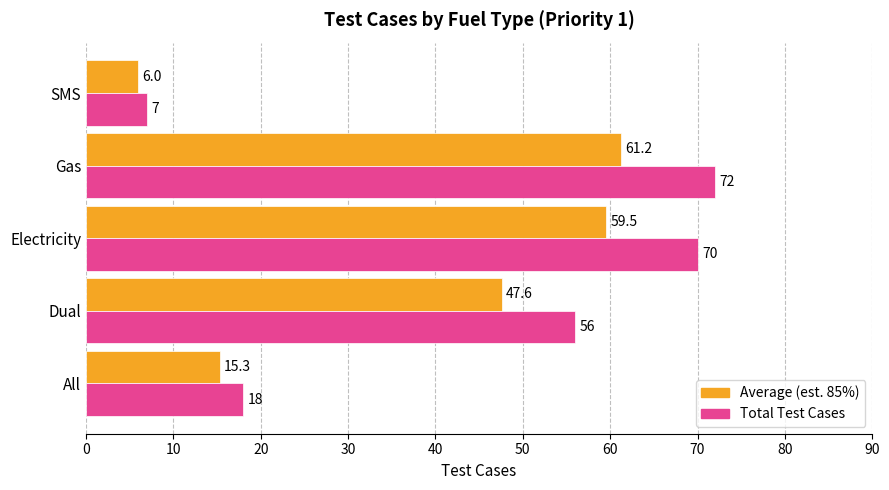

At which category is the sum across all series the highest?

Gas